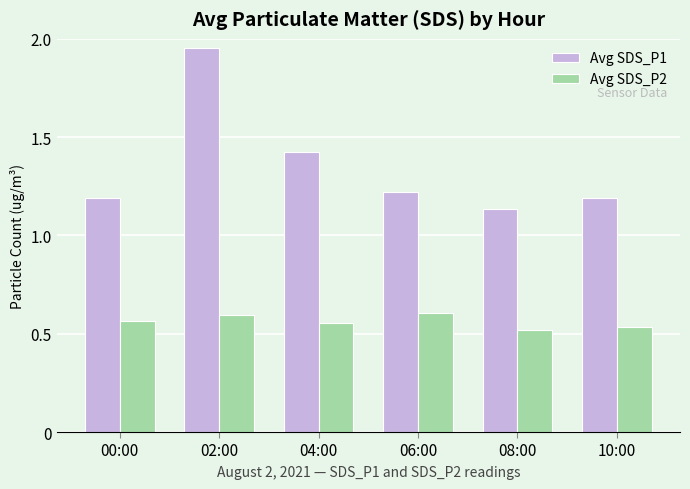

Which series has the largest range (max minus min)?

Avg SDS_P1